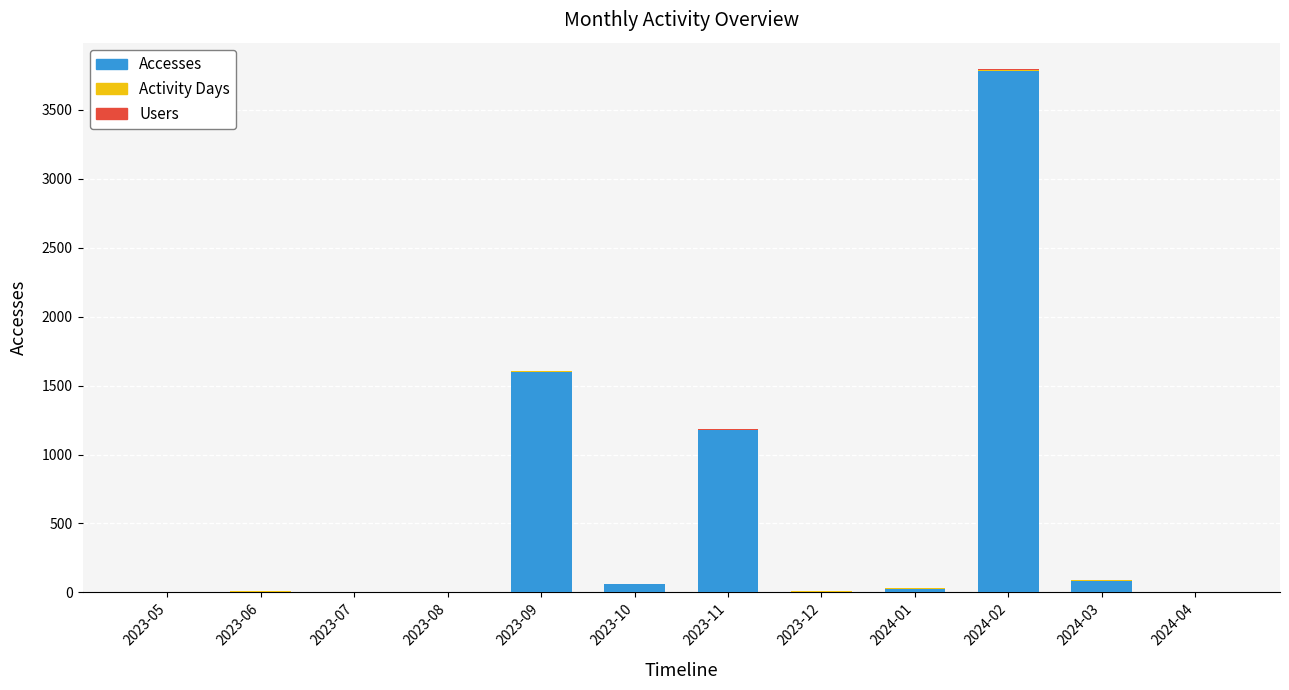

At which category is the sum across all series the highest?

2024-02